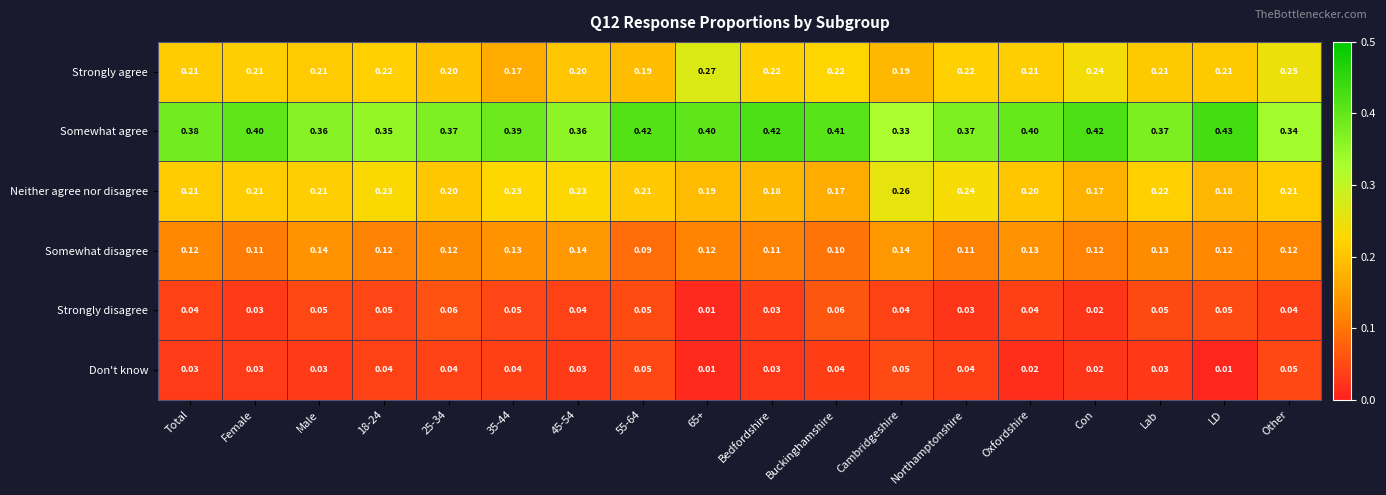

Rank the series at LD from lowest to highest value.

Don't know, Strongly disagree, Somewhat disagree, Neither agree nor disagree, Strongly agree, Somewhat agree